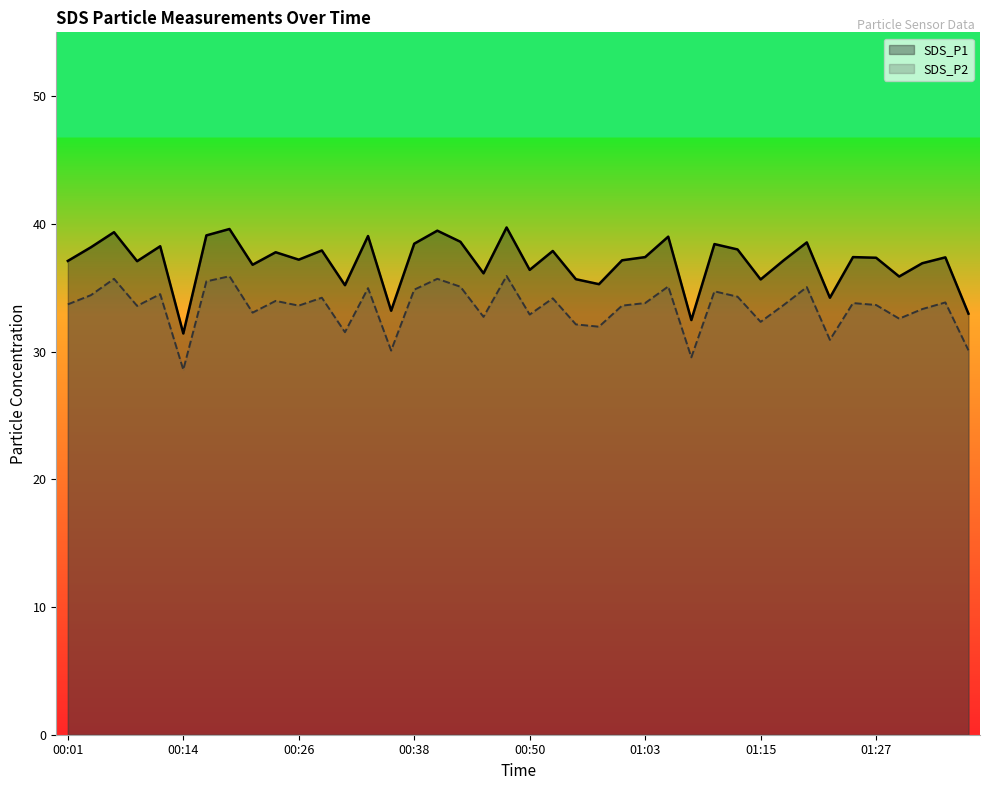

True or false: SDS_P1 and SDS_P2 cross at least once.

False